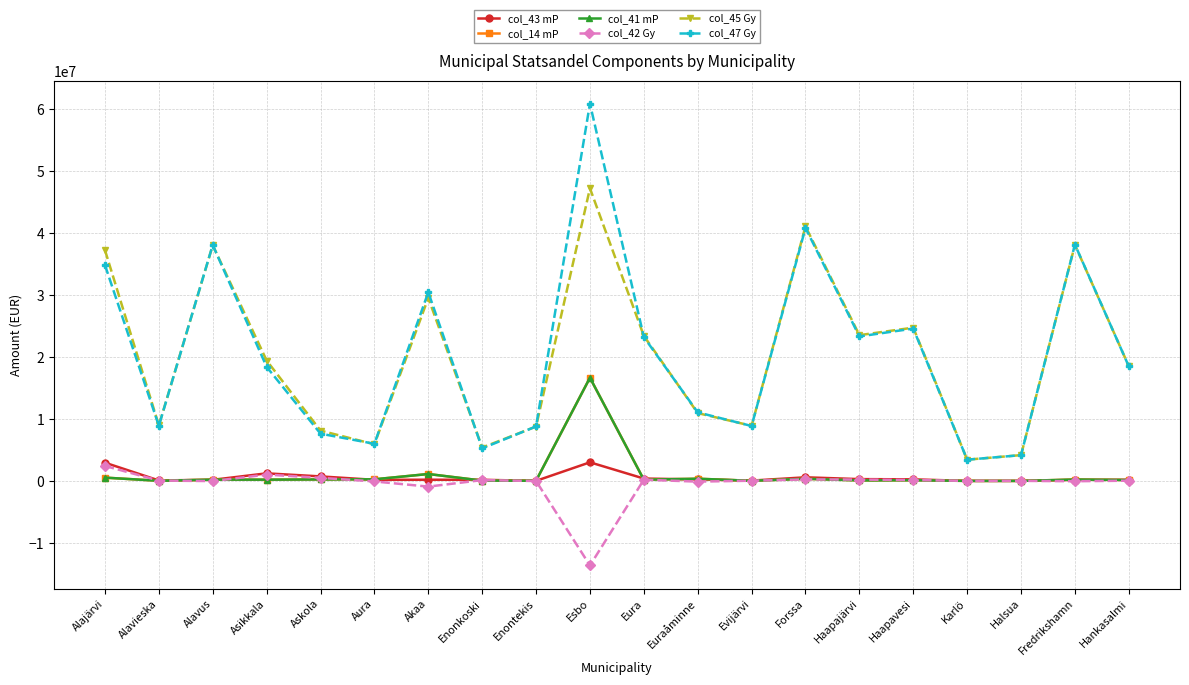

What position from the right is Asikkala?

17